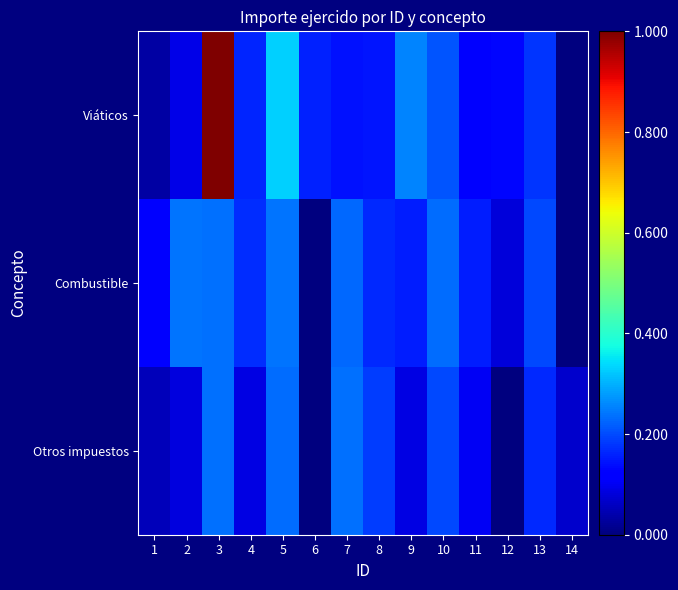

Which series changed the most between 10 and 13?

Combustible